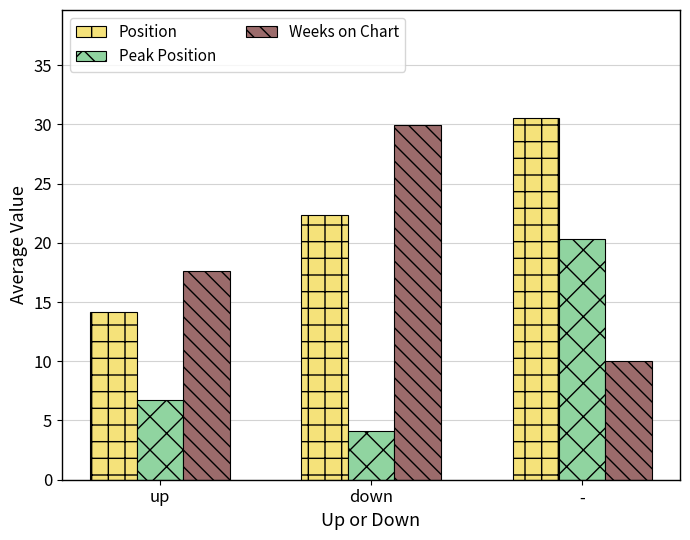

Are the bars grouped side by side (vs. stacked)?

Yes